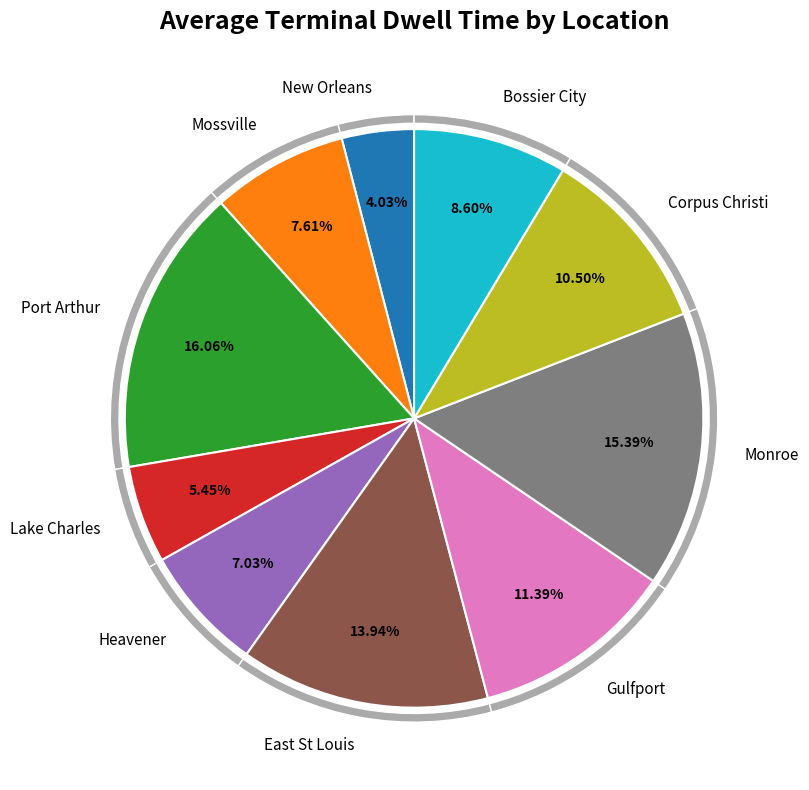

To the nearest percent, what is the difference between the largest and smallest slice percentages?

12%